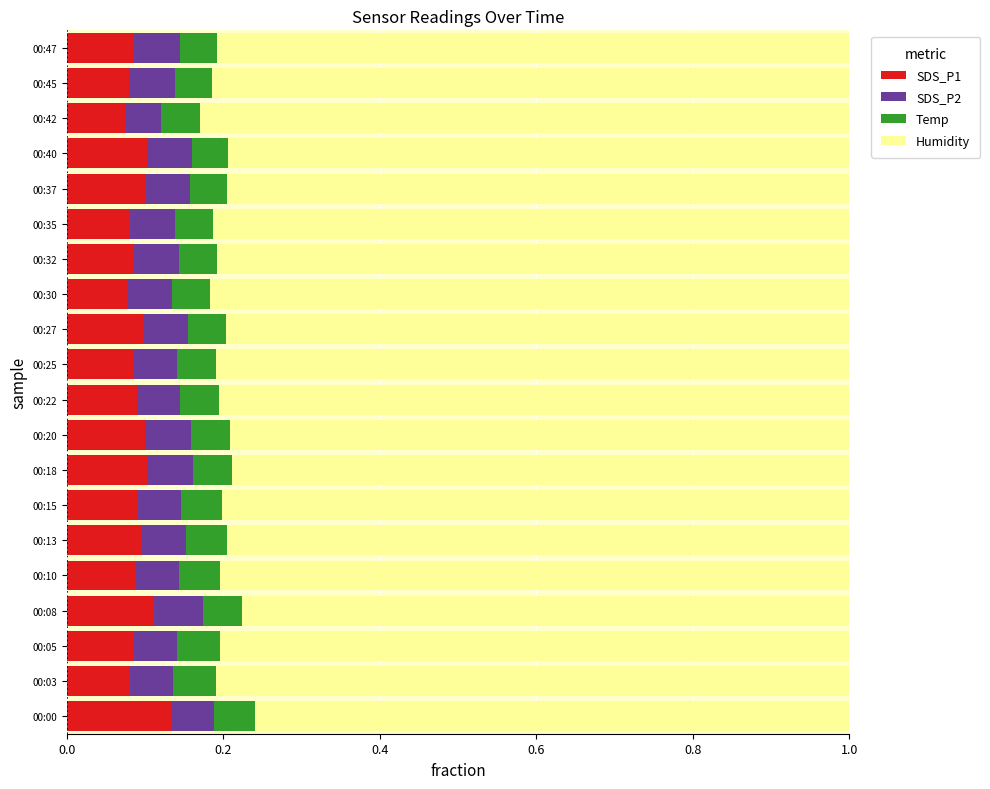

What is the total value across all series at 00:03?

1.0